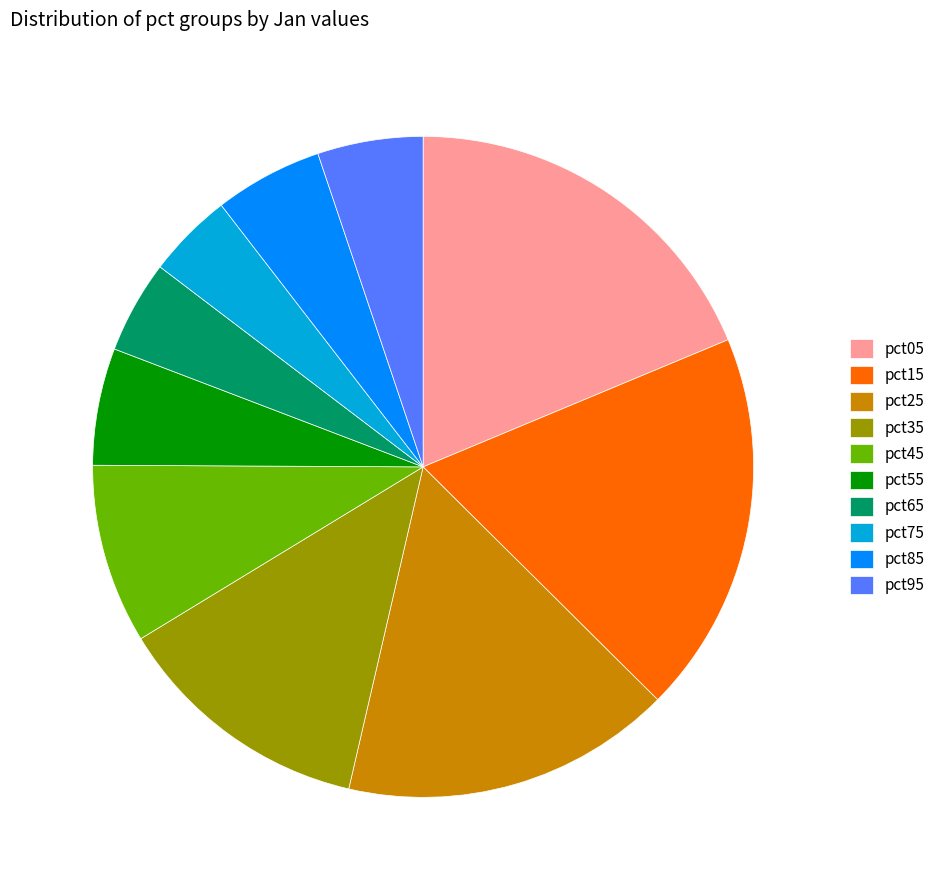

The pct25 slice represents 16% of the pie. True or false?

True